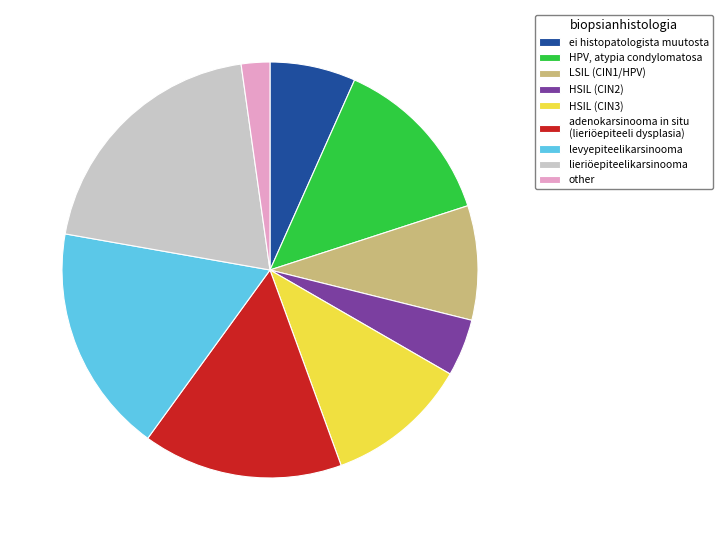

What is the smallest slice in the pie chart?

other